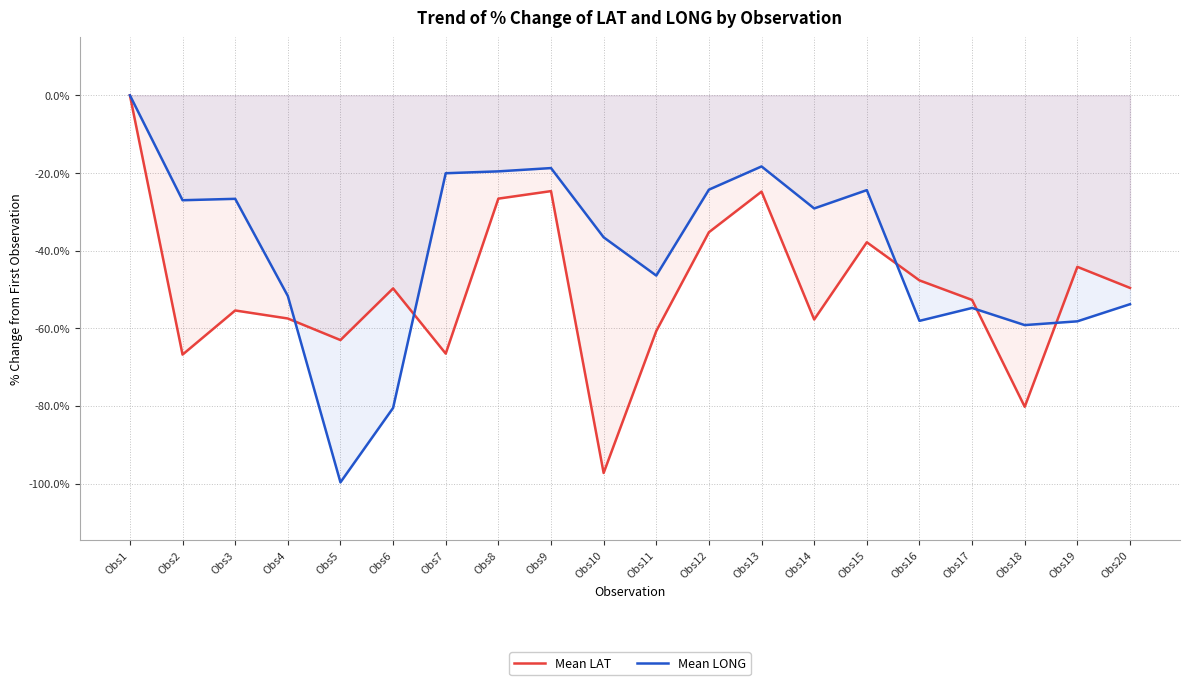

What is the value of the Mean LONG point at the 16th from the left?

-58.1